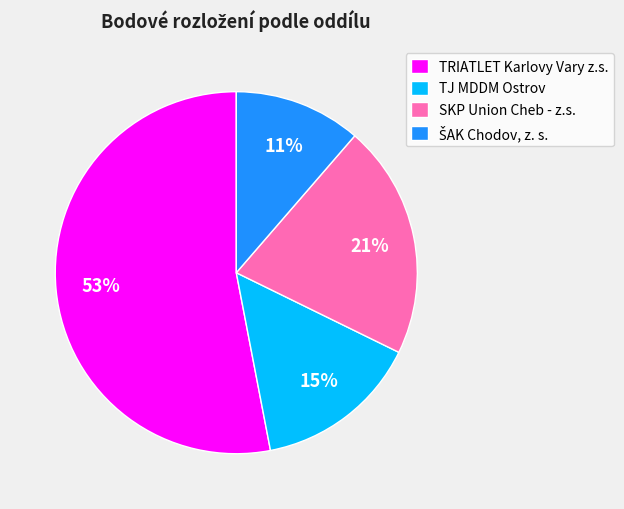

The TJ MDDM Ostrov slice represents 15% of the pie. True or false?

True